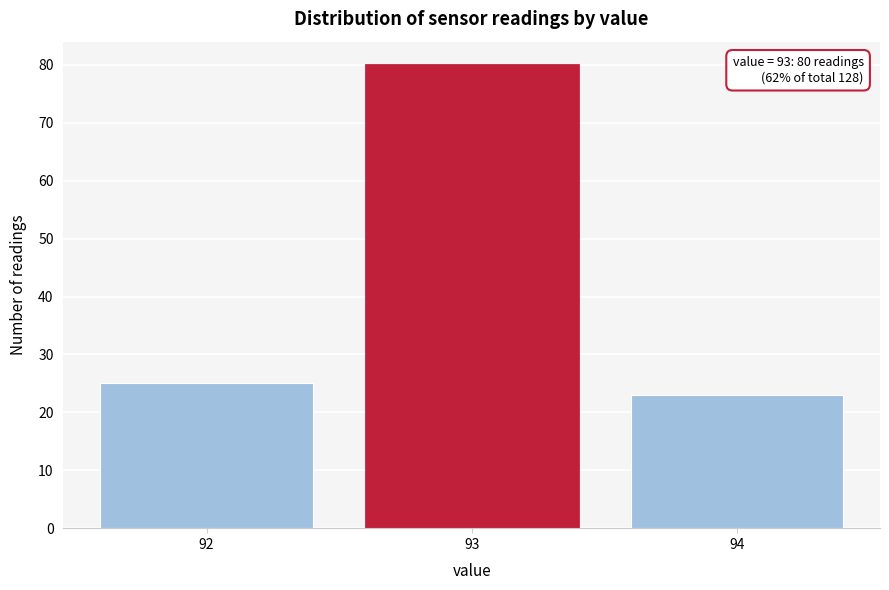

Reading left to right, what are all the values shown in this chart?

92=25	93=80	94=23